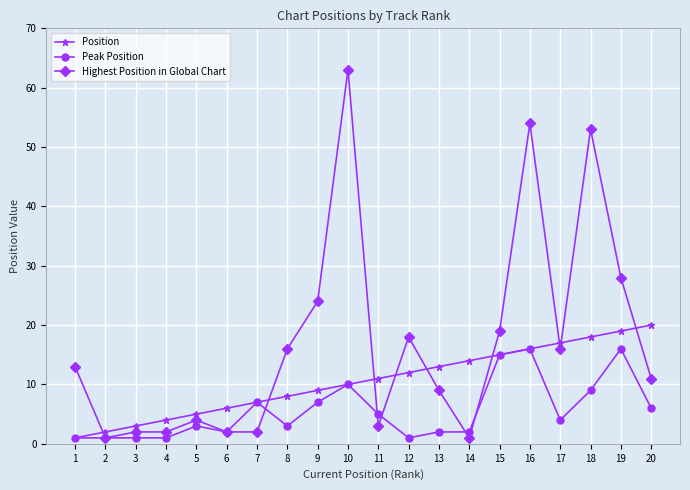

Which label corresponds to the largest value in the chart?

10